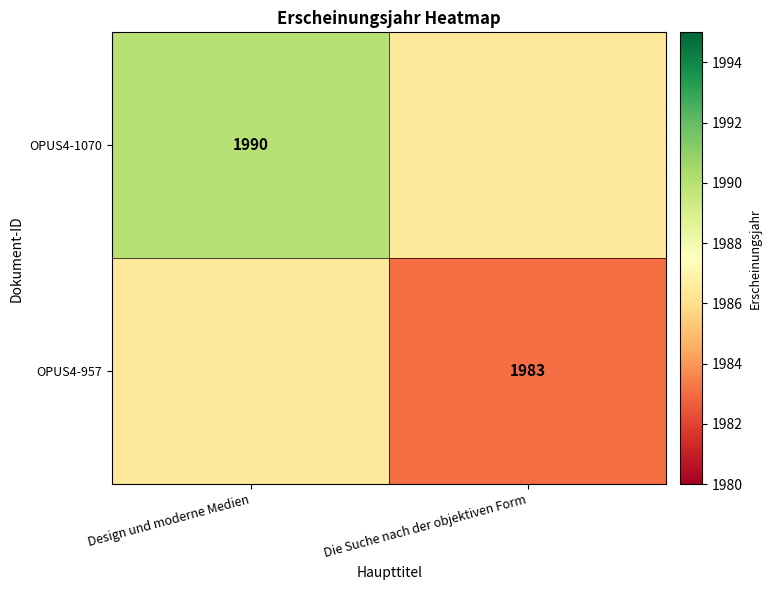

True or false: OPUS4-957 has a value of 915.4 at Die Suche nach der objektiven Form.

False